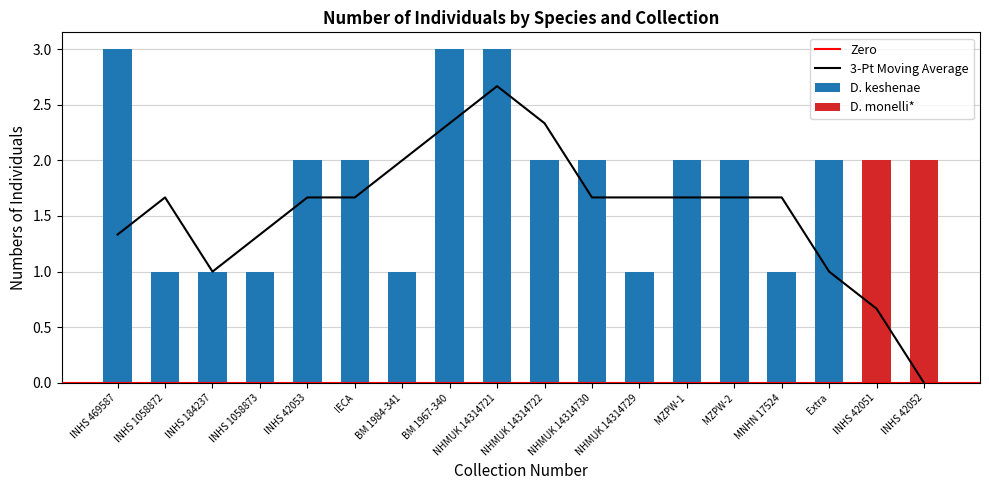

What is the difference between the second highest and minimum values?

2